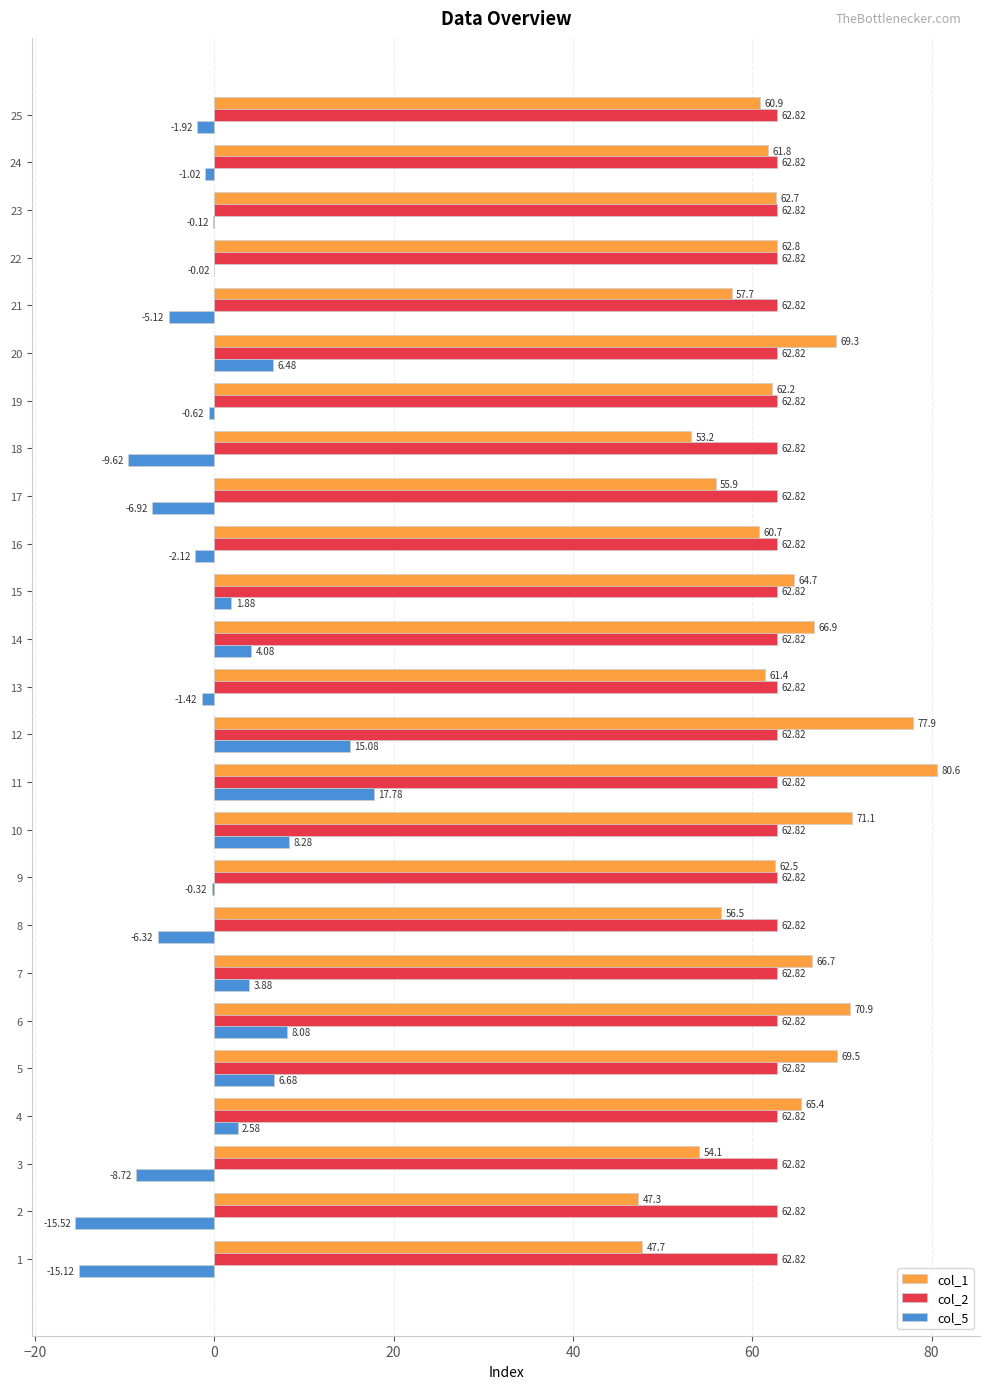

What is the maximum value for col_2?

62.8